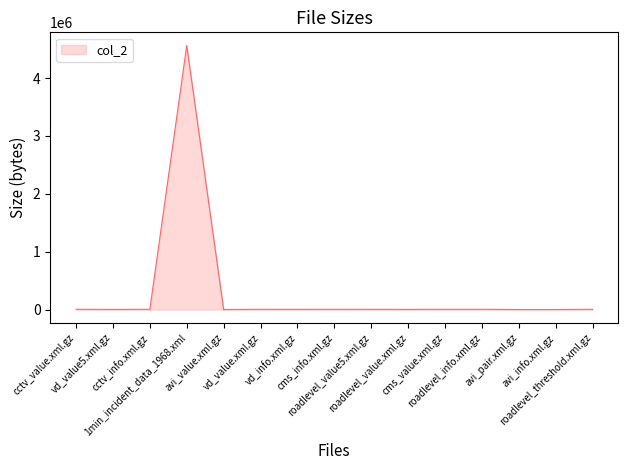

What is the change in value from cctv_info.xml.gz to 1min_incident_data_1968.xml?

+4556108